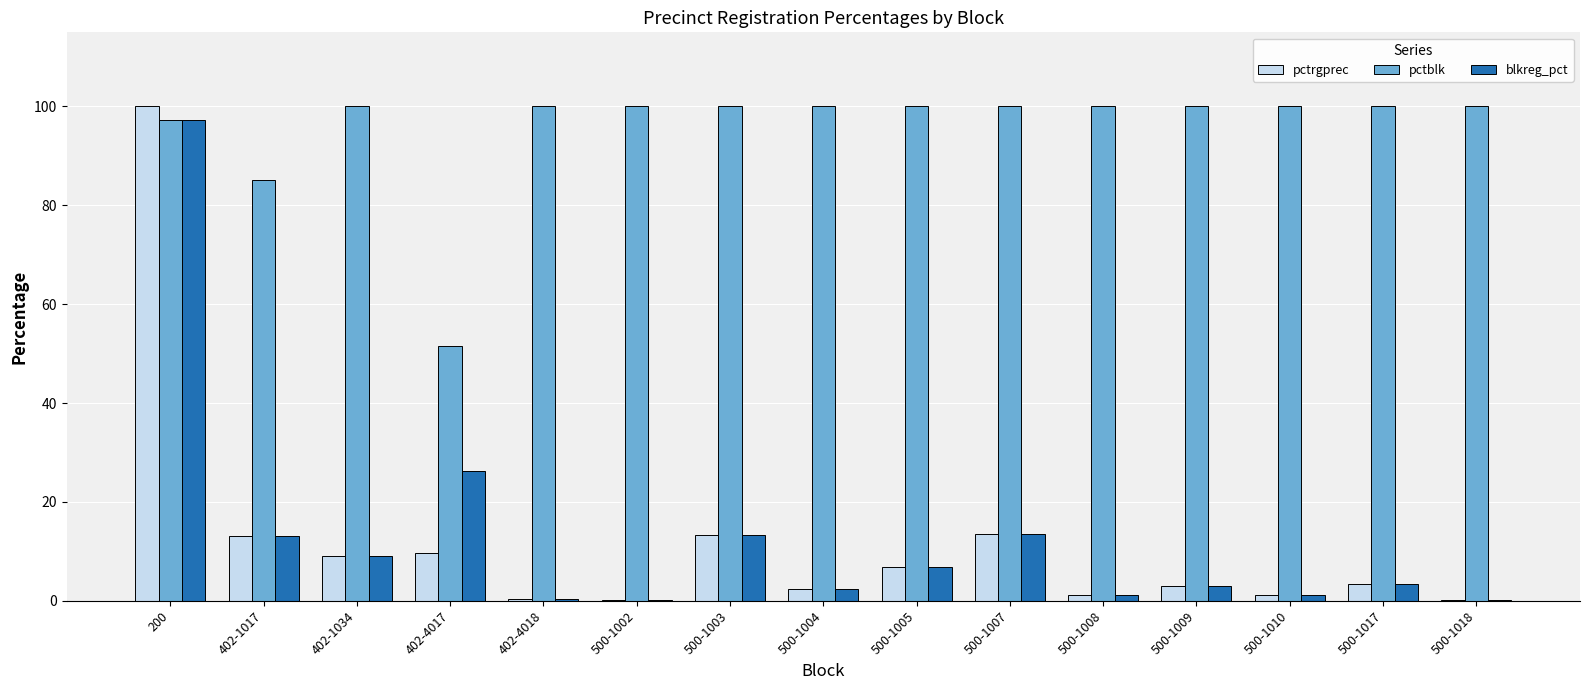

Which series changed the most between 200 and 500-1007?

pctrgprec